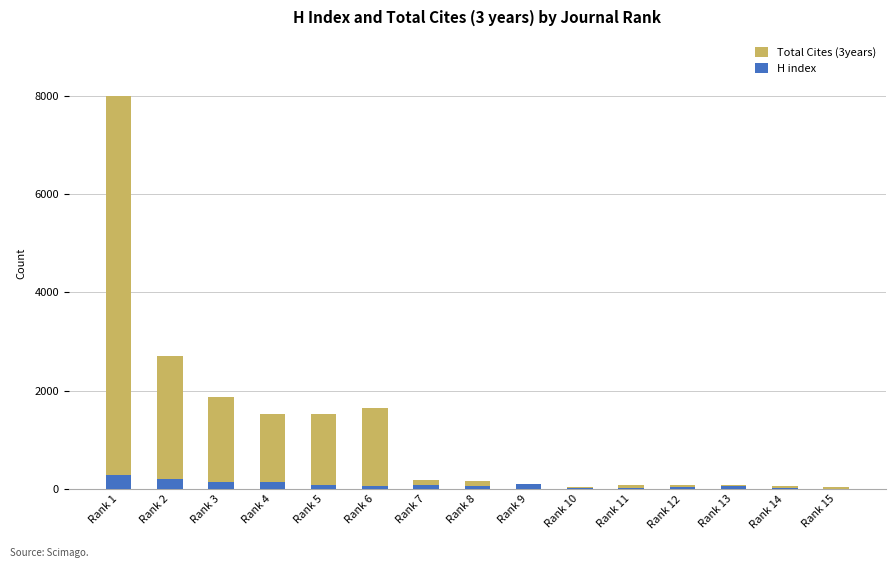

What is the difference between the second highest and second lowest values in the H index series?

196